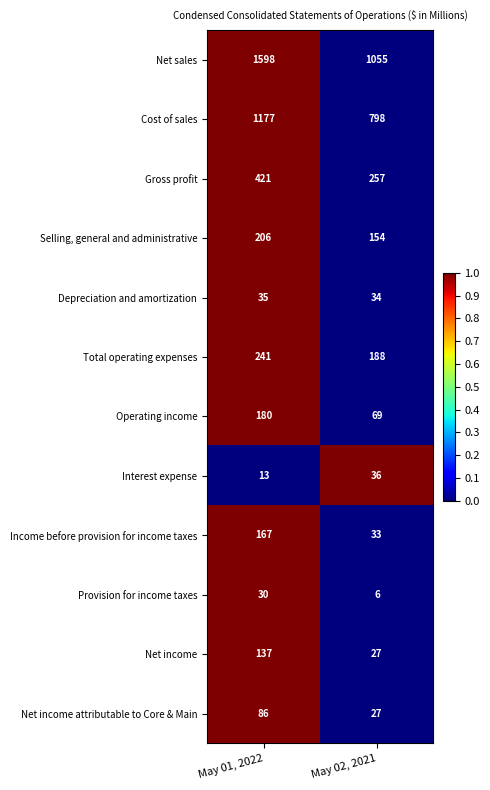

Reading left to right, what are all the values shown in this chart?

Net sales: 1598	1055
Cost of sales: 1177	798
Gross profit: 421	257
Selling, general and administrative: 206	154
Depreciation and amortization: 35	34
Total operating expenses: 241	188
Operating income: 180	69
Interest expense: 13	36
Income before provision for income taxes: 167	33
Provision for income taxes: 30	6
Net income: 137	27
Net income attributable to Core & Main: 86	27